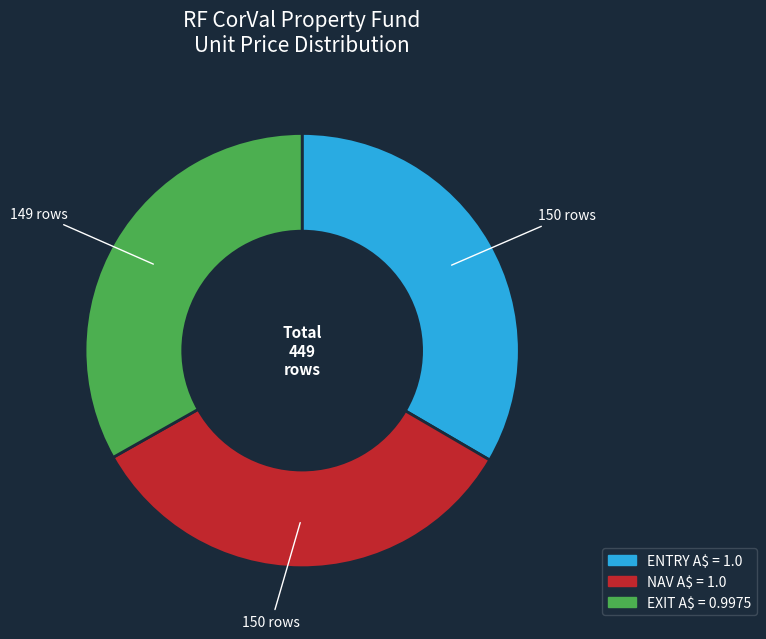

Is there a majority slice in this chart?

No